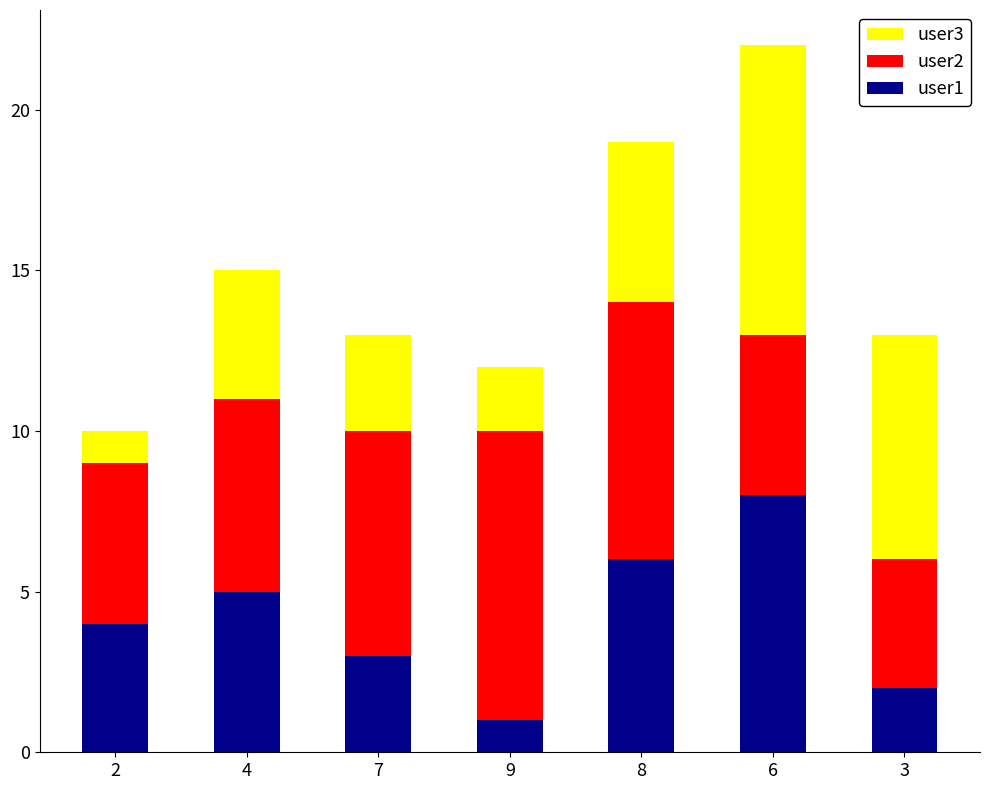

At which category is the sum across all series the highest?

6